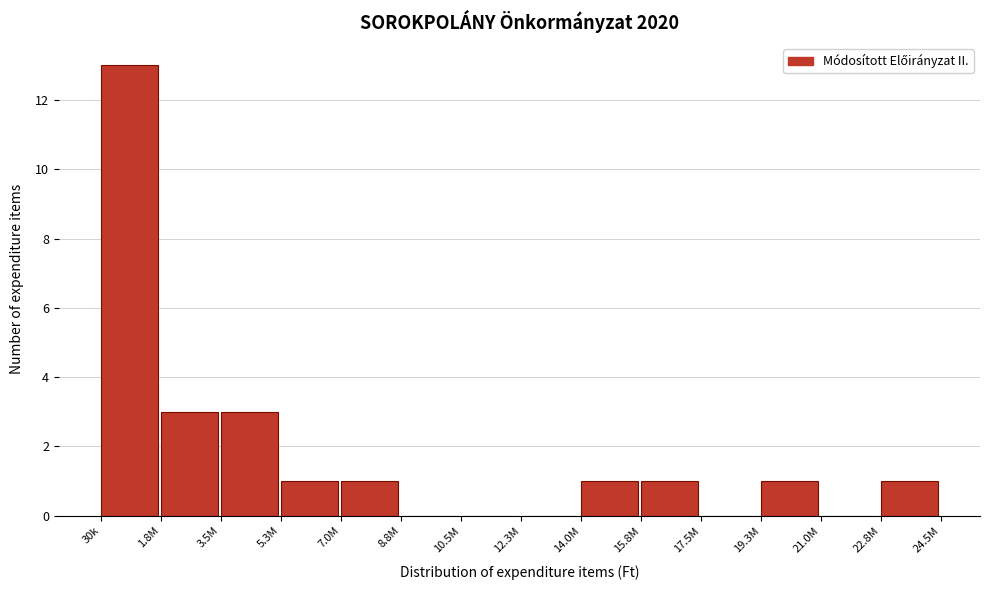

Reading left to right, extract all data points from this chart.

30k=13	1.8M=3	3.5M=3	5.3M=1	7.0M=1	8.8M=0	10.5M=0	12.3M=0	14.0M=1	15.8M=1	17.5M=0	19.3M=1	21.0M=0	22.8M=1